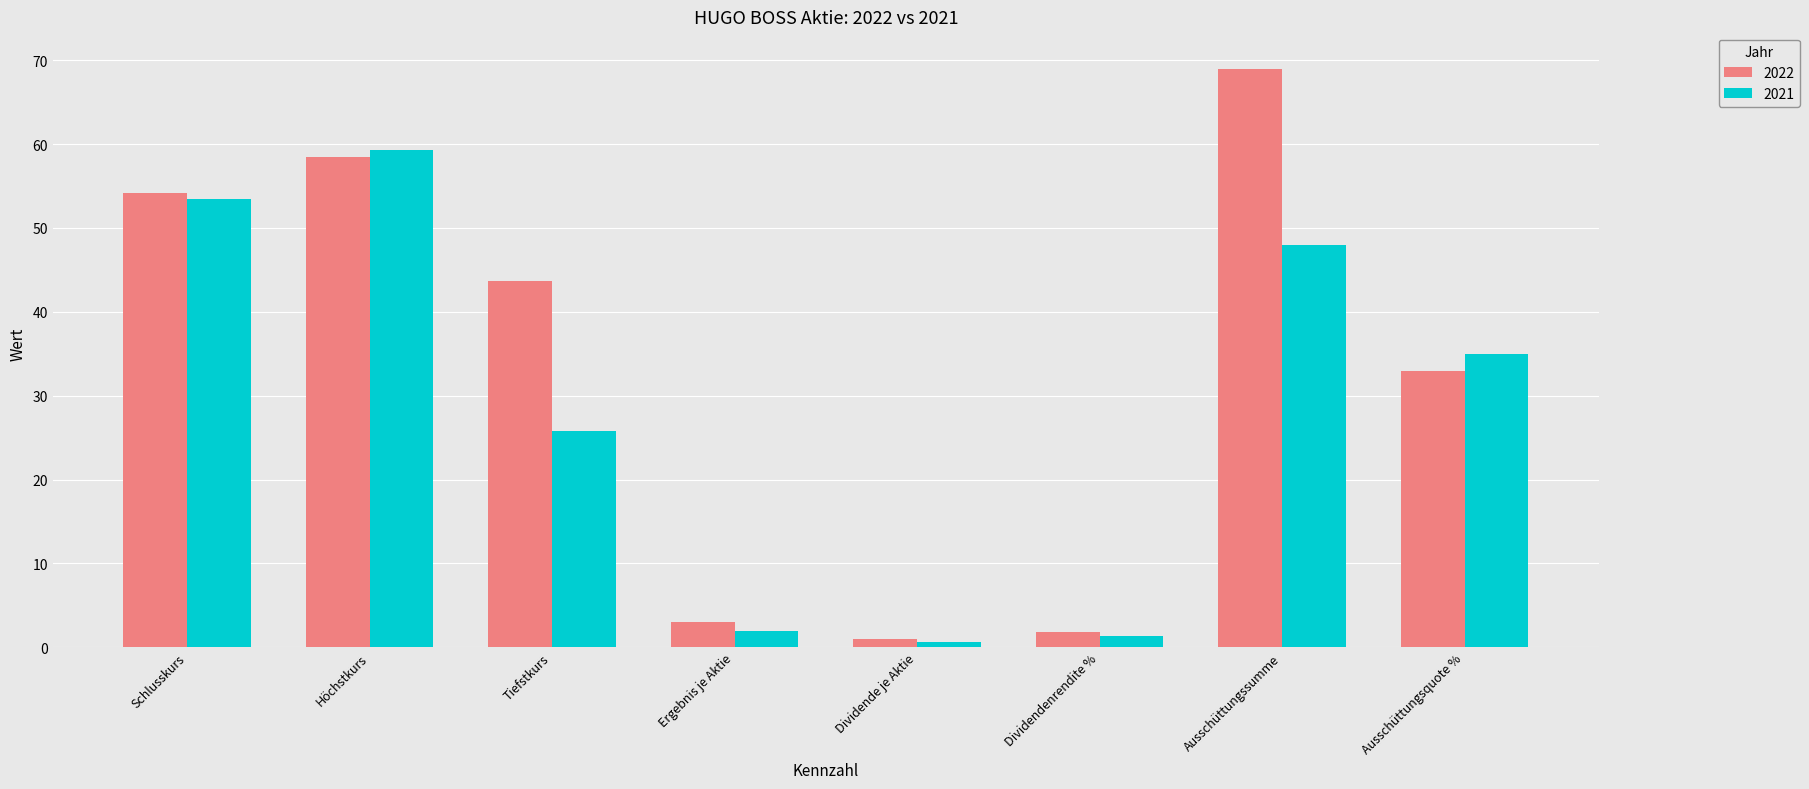

Which series changed the most between Höchstkurs and Dividende je Aktie?

2021